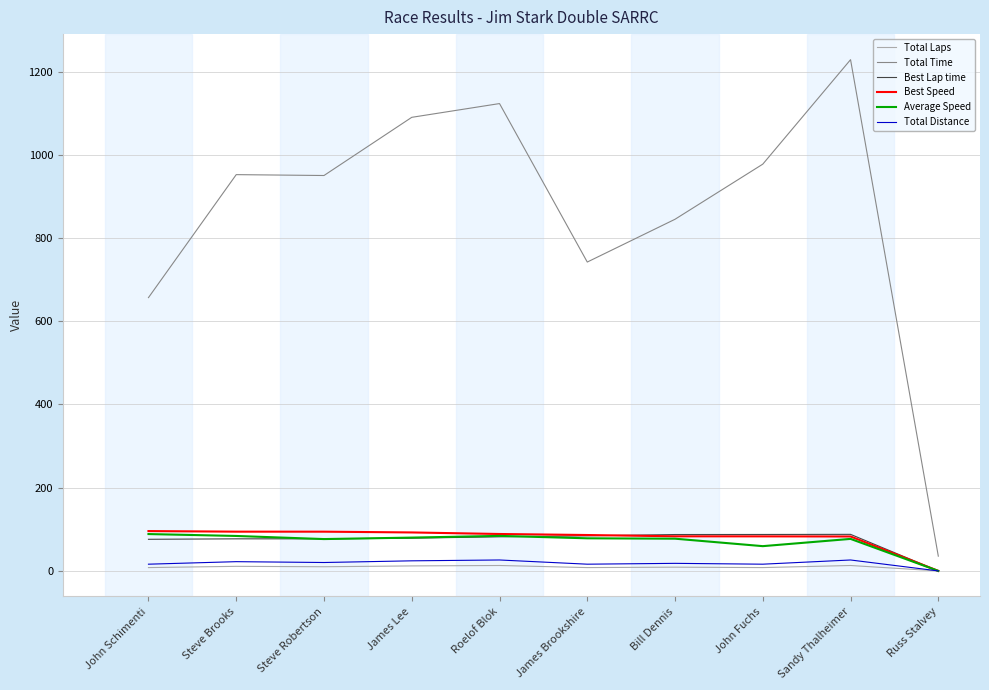

Which category has the highest value across all series?

Sandy Thalheimer